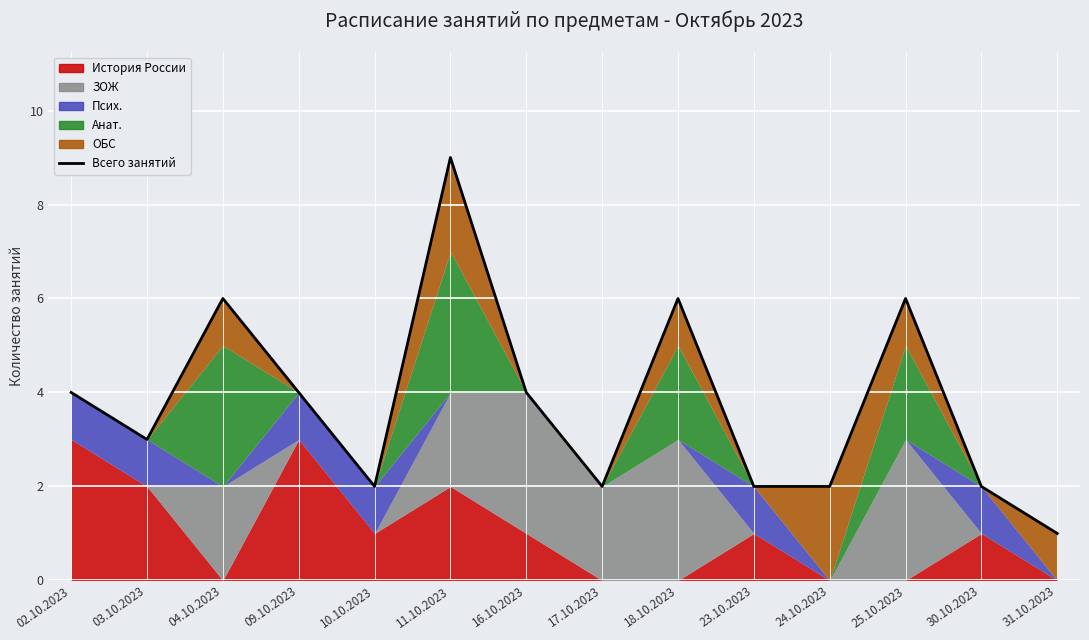

What is the label of the 14th point from the left?

31.10.2023